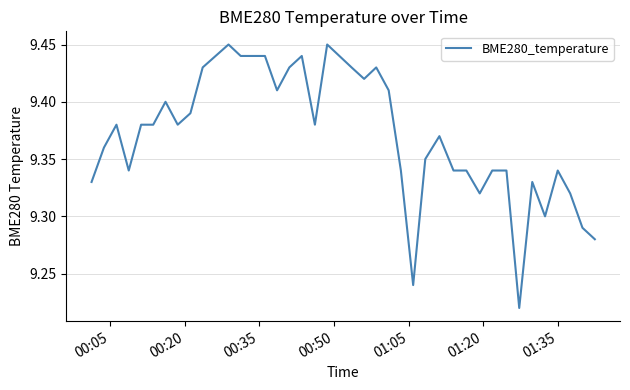

What is the sum of all values?

374.8